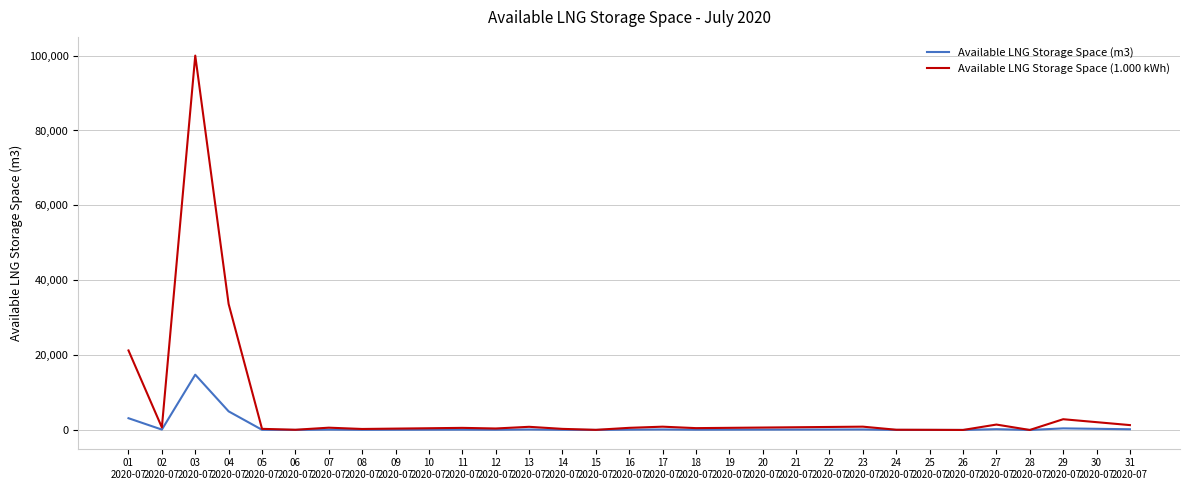

Rank the series by their average value, from highest to lowest.

Available LNG Storage Space (1.000 kWh), Available LNG Storage Space (m3)